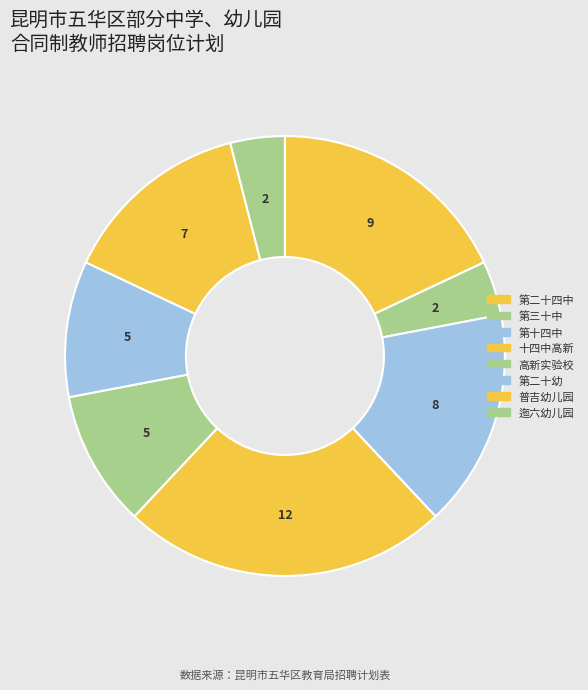

Which slice is the largest?

昆明市第十四中学高新校区